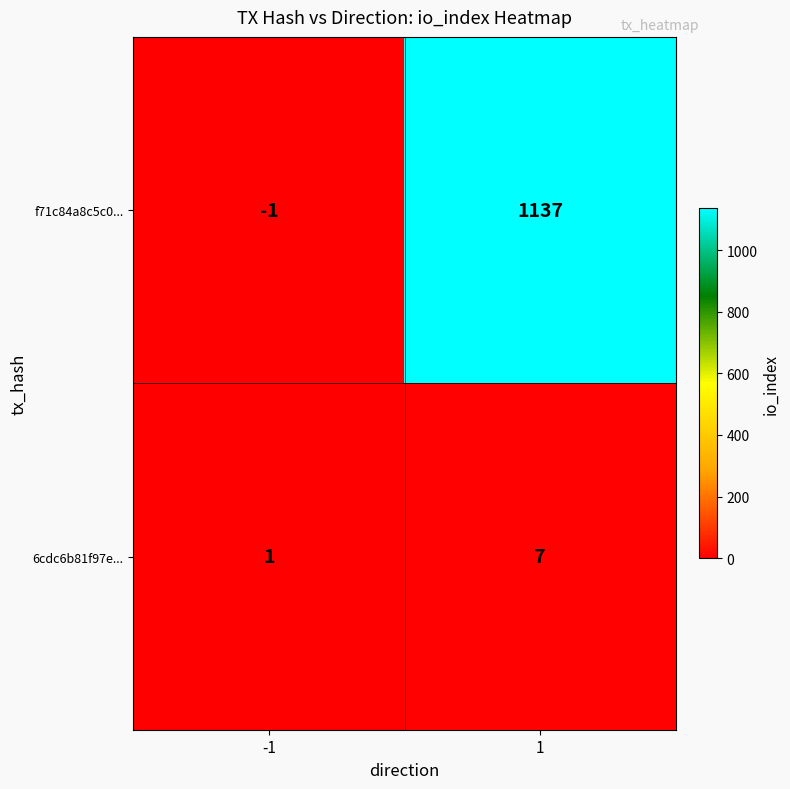

Which series changed the most between -1 and 1?

f71c84a8c5c0...